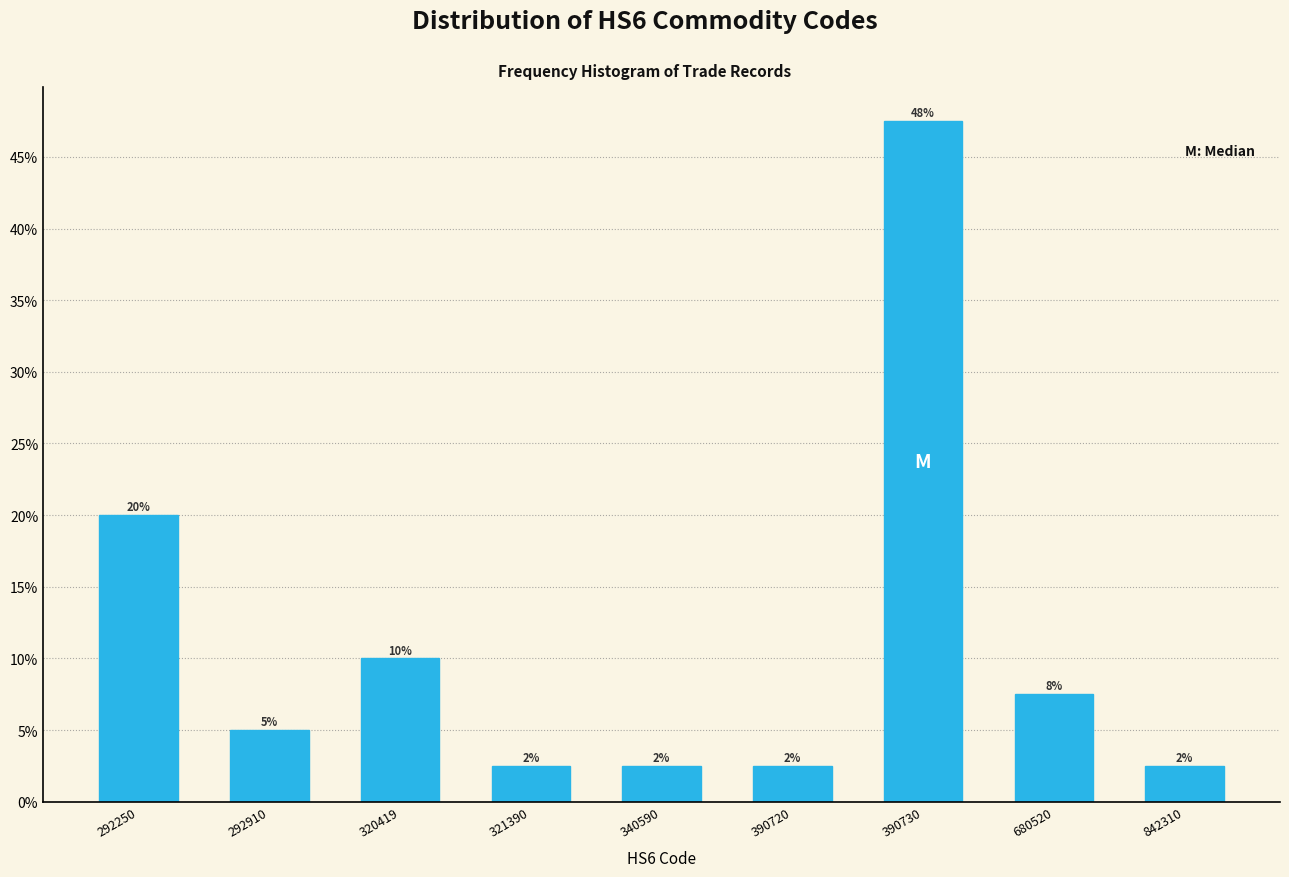

Does the chart contain any negative values?

No